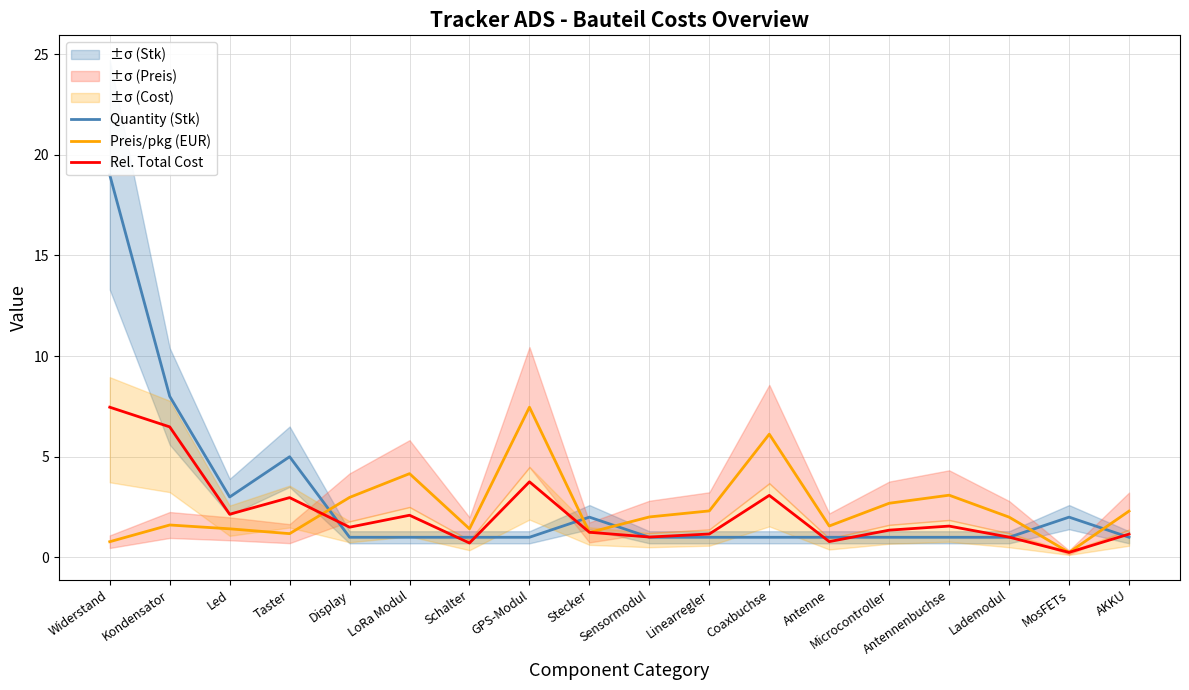

What is the value of the Quantity (Stk) point at the 5th from the left?

1.0